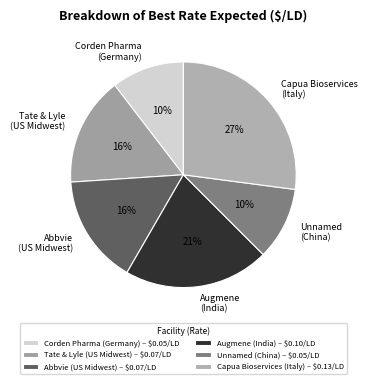

Between Abbvie (US Midwest) and Unnamed (China), which is larger?

Abbvie (US Midwest)